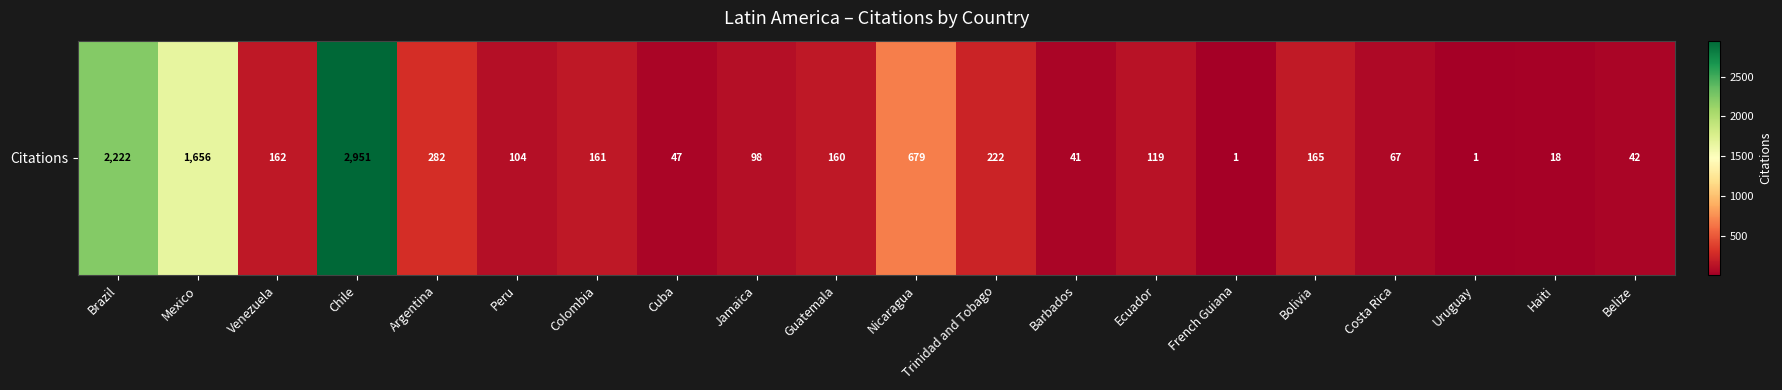

At which label does the data first exceed 160?

Brazil